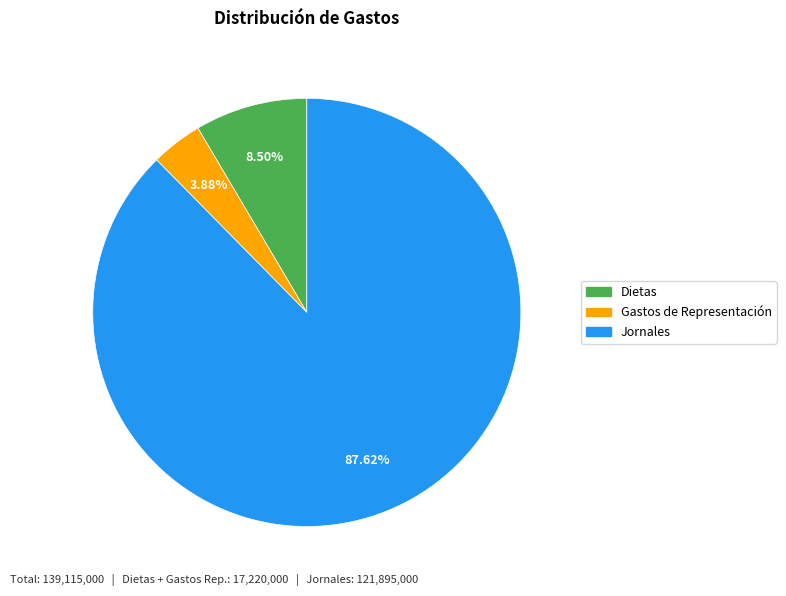

Do Jornales and Dietas together represent more than half of the pie?

Yes